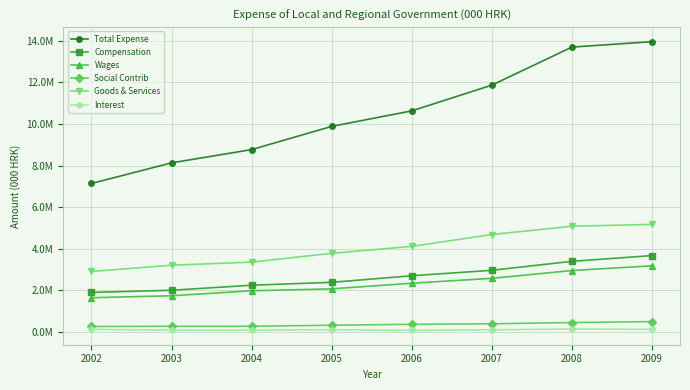

At which label does Interest reach its peak?

2008